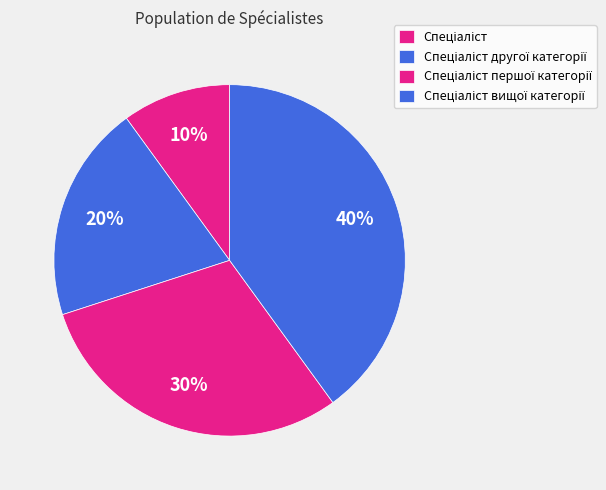

How many segments does this pie chart have?

4